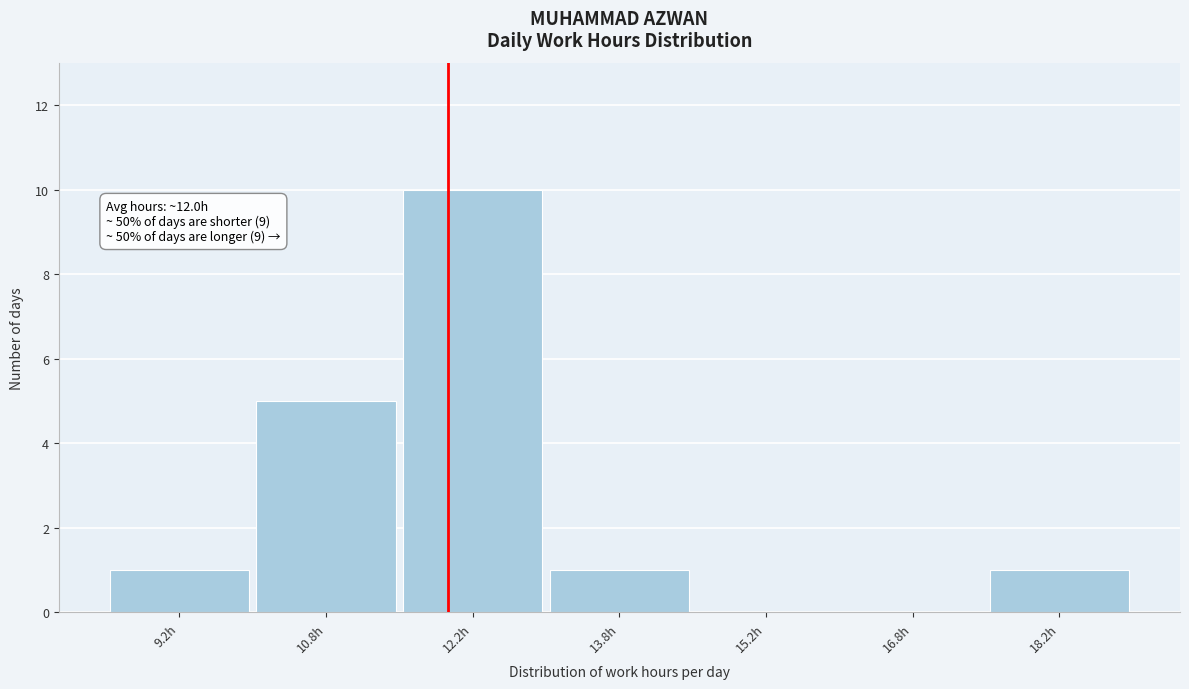

Over which range of the x-axis is the bar tallest?

11.5 to 13.0